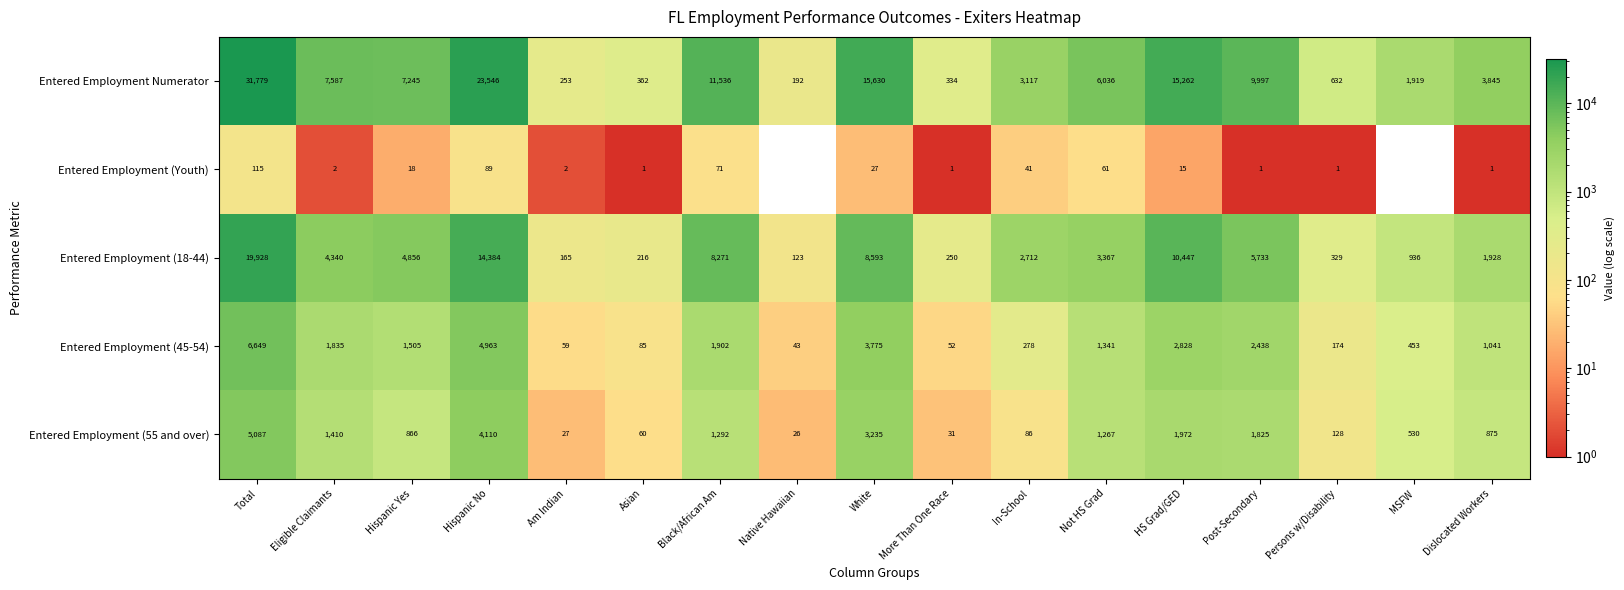

At Eligible Claimants, list the series in order from largest to smallest.

Entered Employment Numerator, Entered Employment (18-44), Entered Employment (45-54), Entered Employment (55 and over), Entered Employment (Youth)